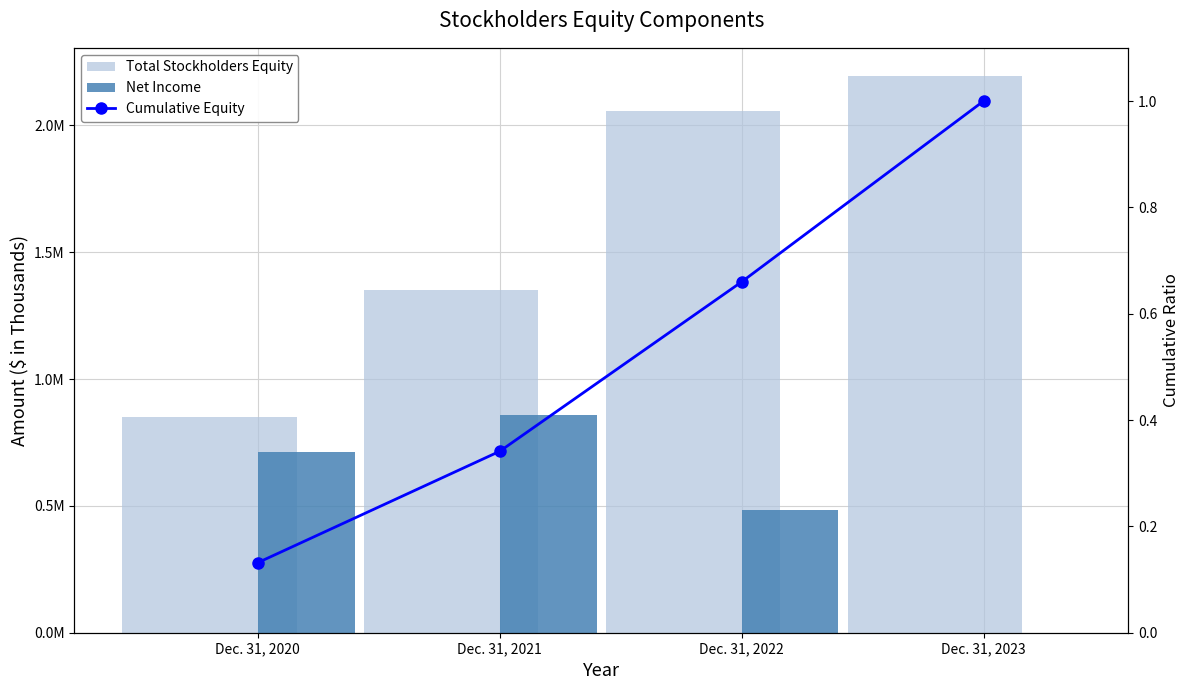

Are the bars grouped side by side (vs. stacked)?

Yes